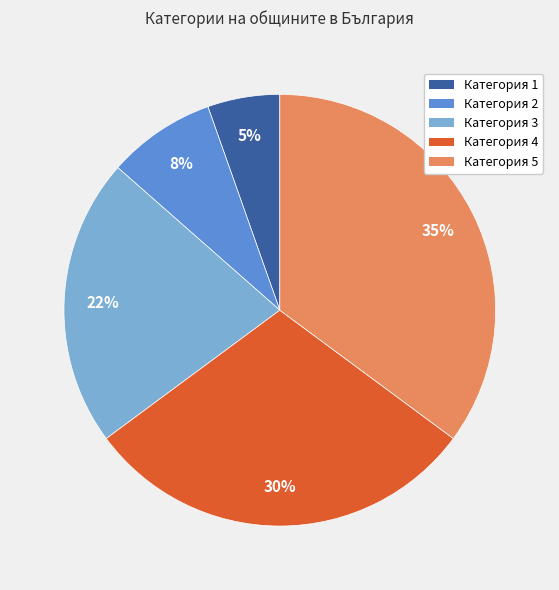

What is the largest slice in the pie chart?

Категория 5